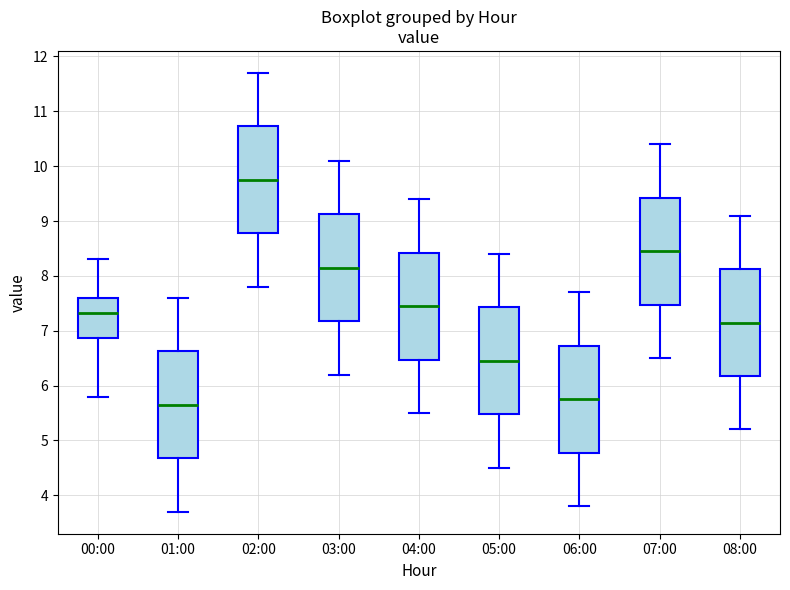

Reading left to right, read every box against the y-axis: the position of its median line, the range the box covers, and the ends of its whiskers. The values are not printed on the chart, so give them approximately, as read against the axis.

00:00: median 7.3, box 6.9 to 7.6, whiskers 5.8 to 8.3
01:00: median 5.7, box 4.7 to 6.6, whiskers 3.7 to 7.6
02:00: median 9.8, box 8.8 to 10.7, whiskers 7.8 to 11.7
03:00: median 8.2, box 7.2 to 9.1, whiskers 6.2 to 10.1
04:00: median 7.5, box 6.5 to 8.4, whiskers 5.5 to 9.4
05:00: median 6.5, box 5.5 to 7.4, whiskers 4.5 to 8.4
06:00: median 5.8, box 4.8 to 6.7, whiskers 3.8 to 7.7
07:00: median 8.5, box 7.5 to 9.4, whiskers 6.5 to 10.4
08:00: median 7.2, box 6.2 to 8.1, whiskers 5.2 to 9.1